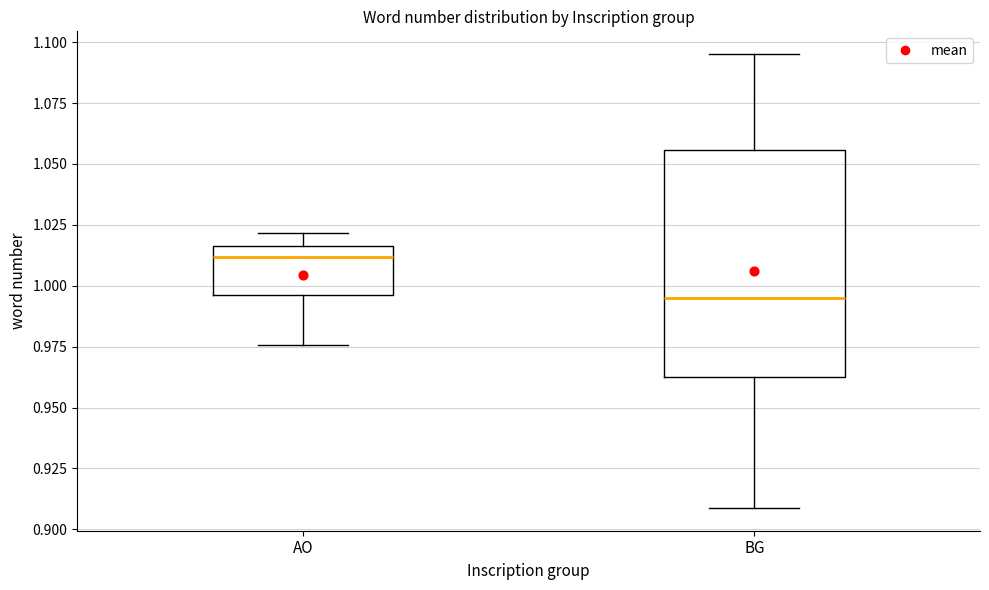

Reading left to right, transcribe this box plot: for each box, give where its median line is, the range the box spans, and where its two whiskers end, as read against the y-axis. The values are not printed on the chart, so give them approximately, as read against the axis.

AO: median 1.010, box 0.995 to 1.015, whiskers 0.975 to 1.020
BG: median 0.995, box 0.960 to 1.055, whiskers 0.910 to 1.095